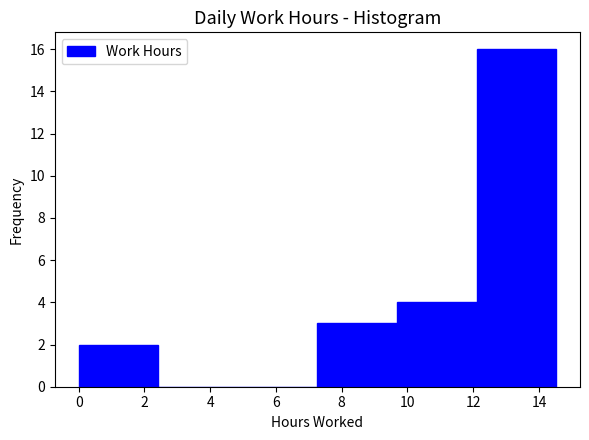

What is the height of the bar covering 12.10 to 14.52 on the x-axis? Neither the bar edges nor the heights are printed on the chart, so give them approximately, as read against the axes.

16